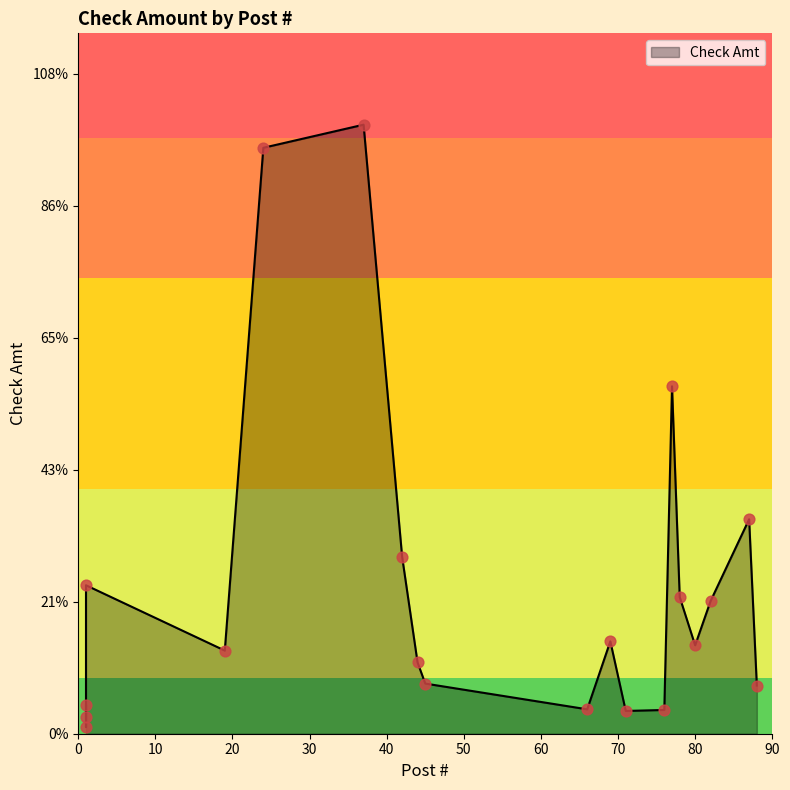

What is the change in value from 37 to 78?

-716.0